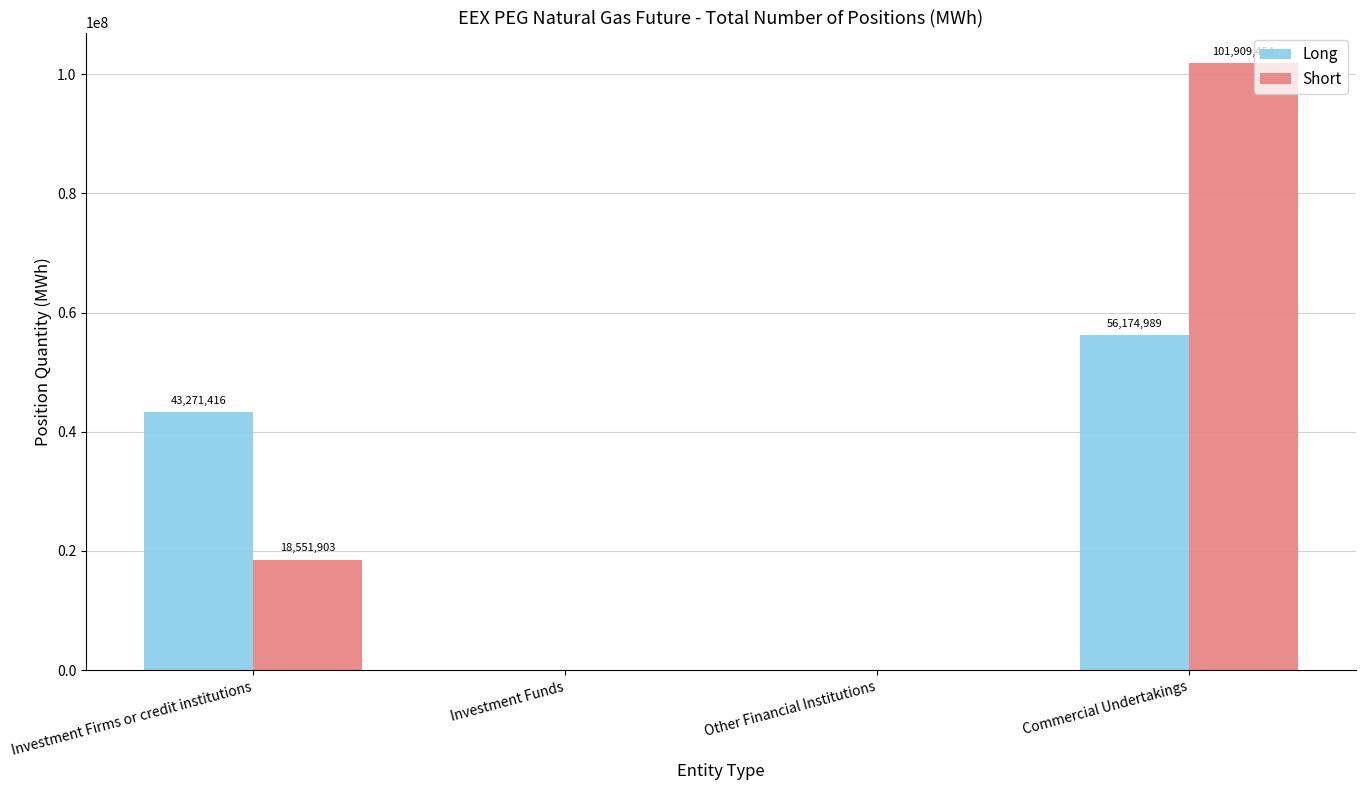

The Long series shows 0 at Other Financial Institutions. True or false?

True